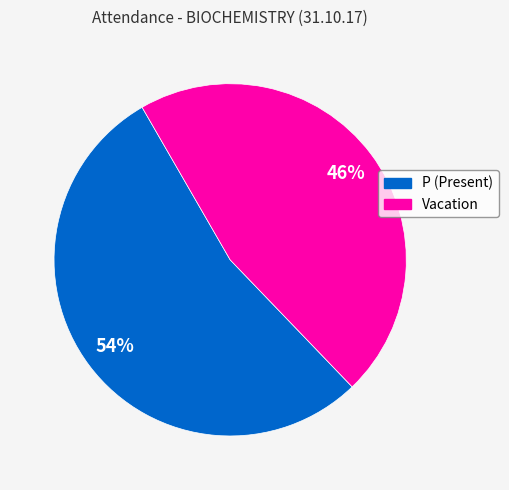

Rank the categories by value from lowest to highest.

Vacation, P